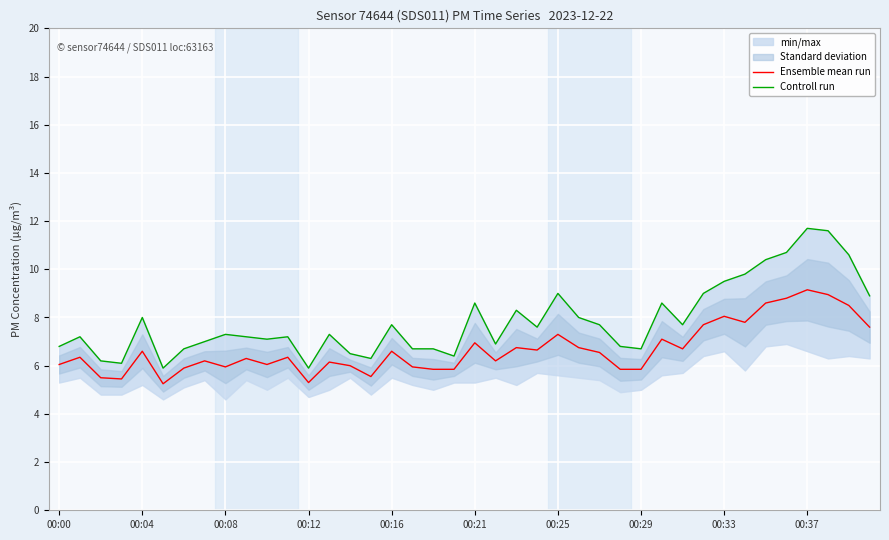

Reading left to right, list all the values displayed in this chart.

Ensemble mean run: 6.0	6.3	5.5	5.4	6.6	5.2	5.9	6.2	5.9	6.3	6.0	6.3	5.3	6.2	6.0	5.5	6.6	6.0	5.8	5.8	6.9	6.2	6.8	6.7	7.3	6.8	6.6	5.8	5.8	7.1	6.7	7.7	8.1	7.8	8.6	8.8	9.1	8.9	8.5	7.6
Controll run: 6.8	7.2	6.2	6.1	8.0	5.9	6.7	7.0	7.3	7.2	7.1	7.2	5.9	7.3	6.5	6.3	7.7	6.7	6.7	6.4	8.6	6.9	8.3	7.6	9.0	8.0	7.7	6.8	6.7	8.6	7.7	9.0	9.5	9.8	10.4	10.7	11.7	11.6	10.6	8.9